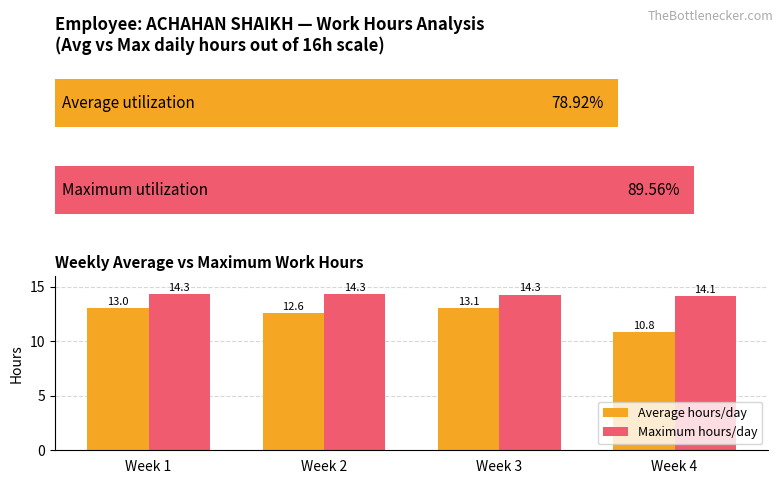

List the series in order of their overall mean, lowest first.

Average hours/day, Maximum hours/day